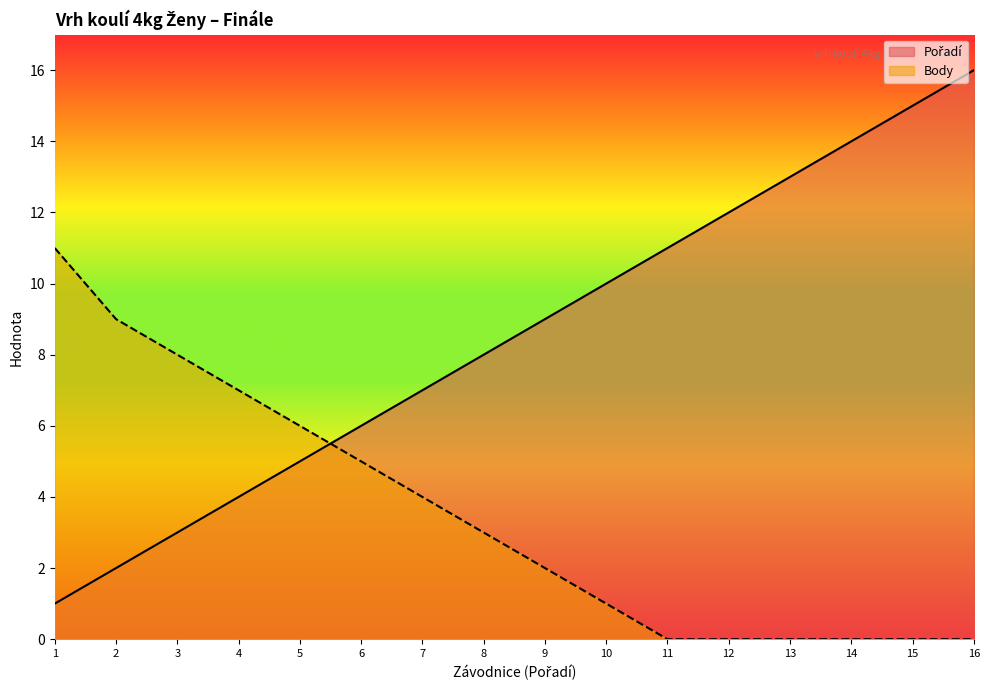

Is it true that Body equals 0 at 13?

True